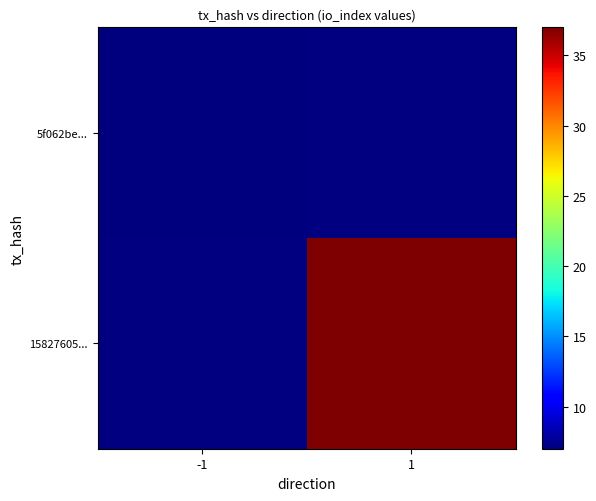

The value of 15827605... at 1 is 37.0. True or false?

True